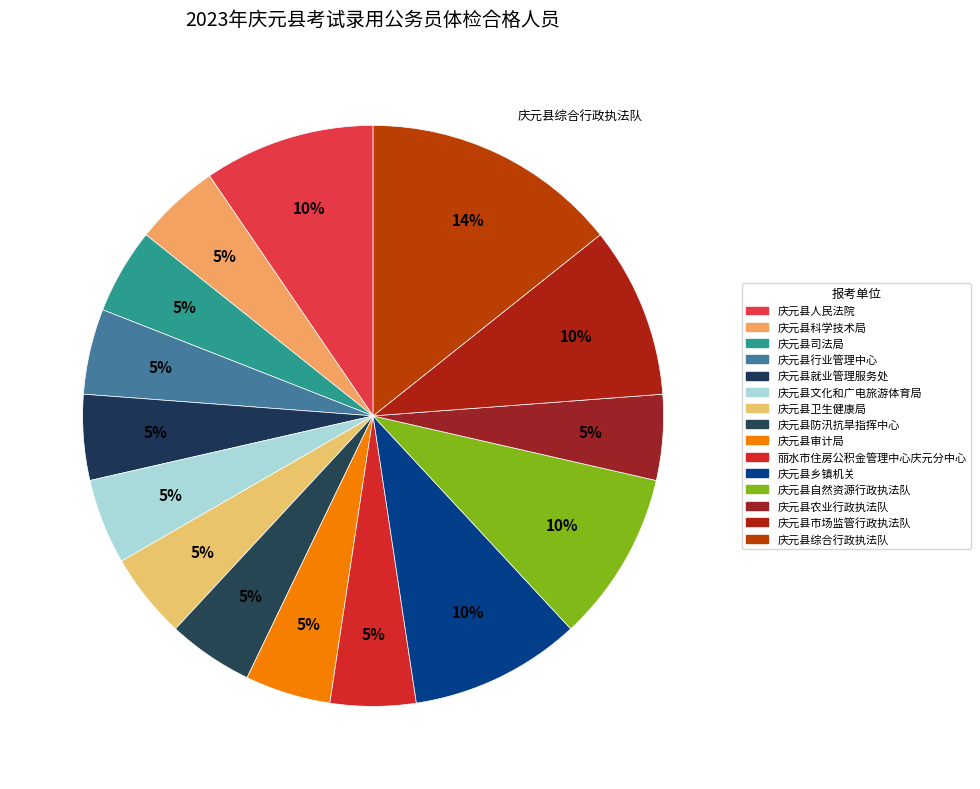

Does 庆元县科学技术局 account for over 50% of the chart?

No